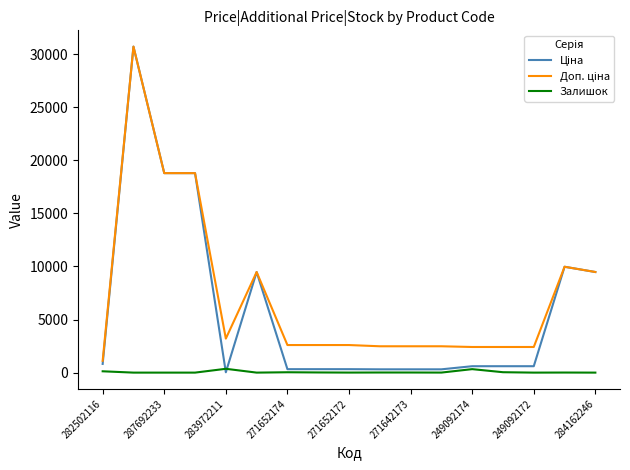

What is the maximum value shown in the chart?

30717.1